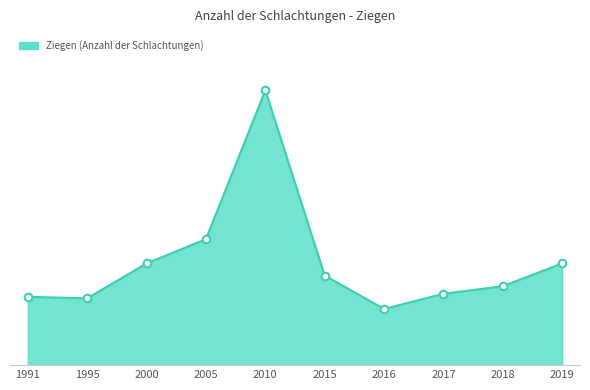

Does the chart have visible grid lines?

No